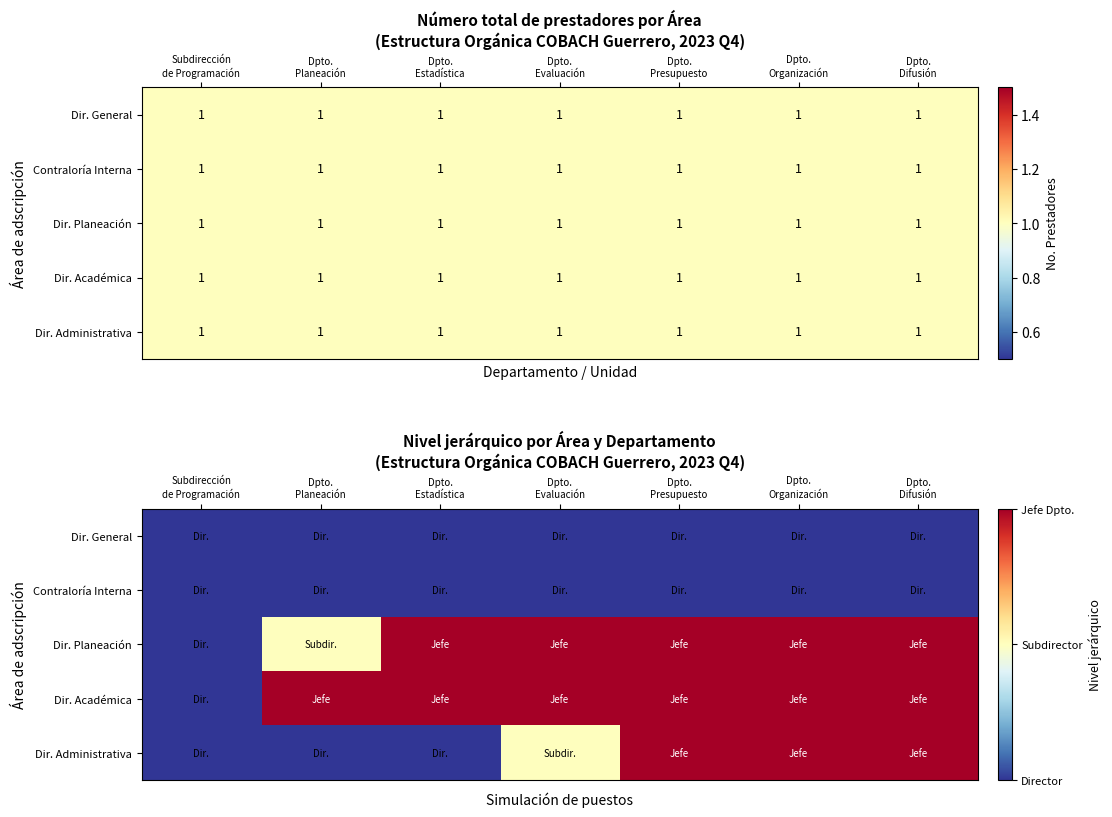

Where is Dir. Administrativa nearest to the value 2?

Dpto. Evaluación